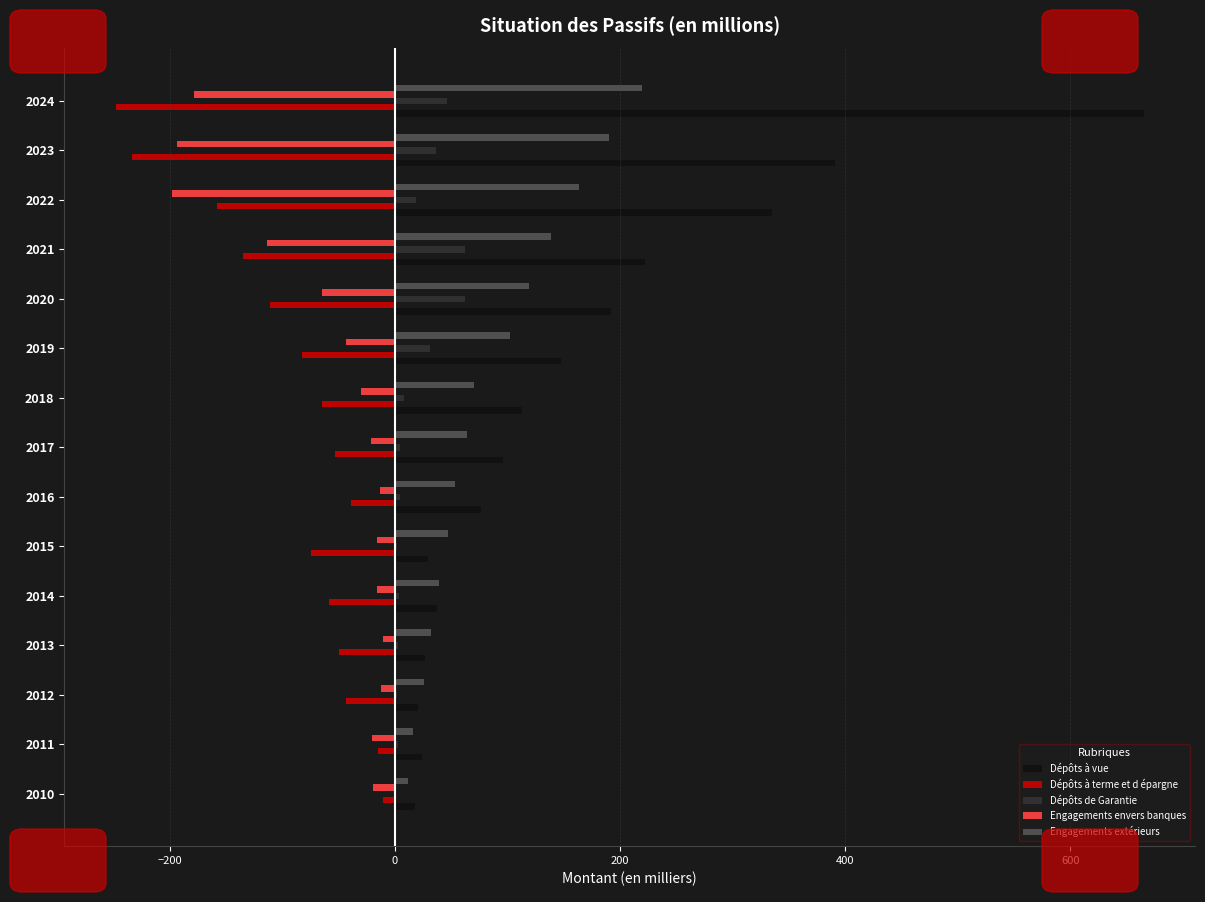

Which series changed the most between 2013 and 2023?

Dépôts à vue